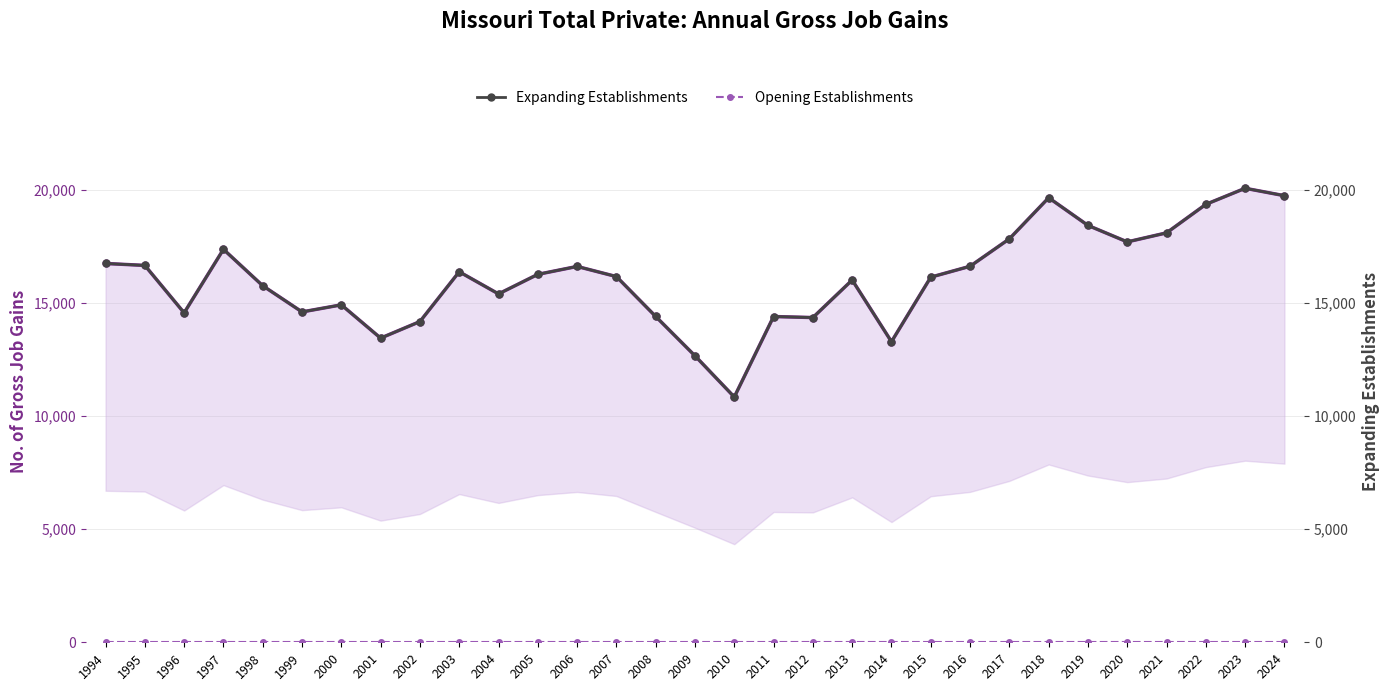

What value does the Gross Job Gains (Total) series have at 2014, to the nearest 50?

13300